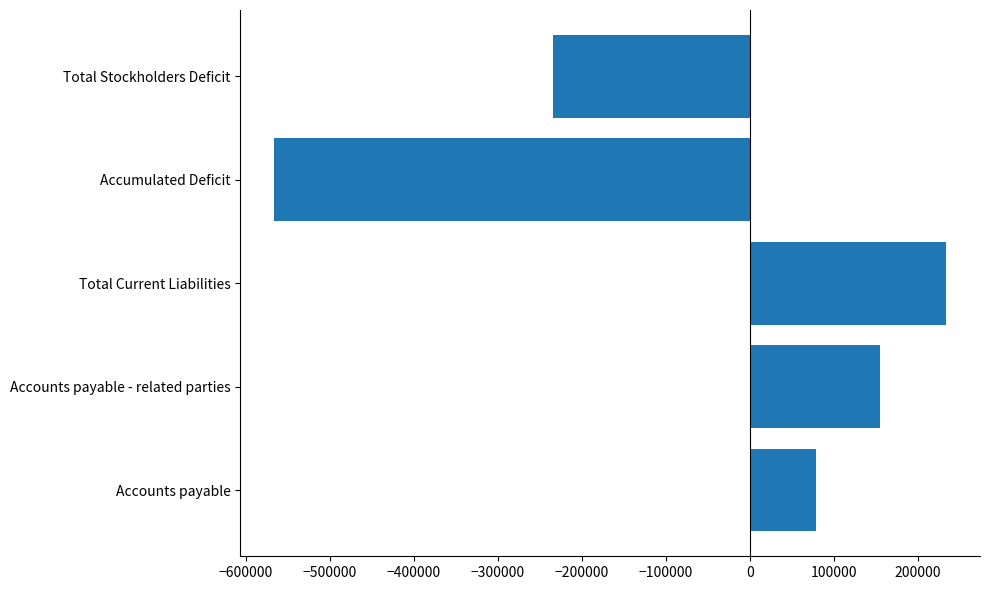

Reading top to bottom, list all the values displayed in this chart.

-233790	-566301	233801	155121	78680